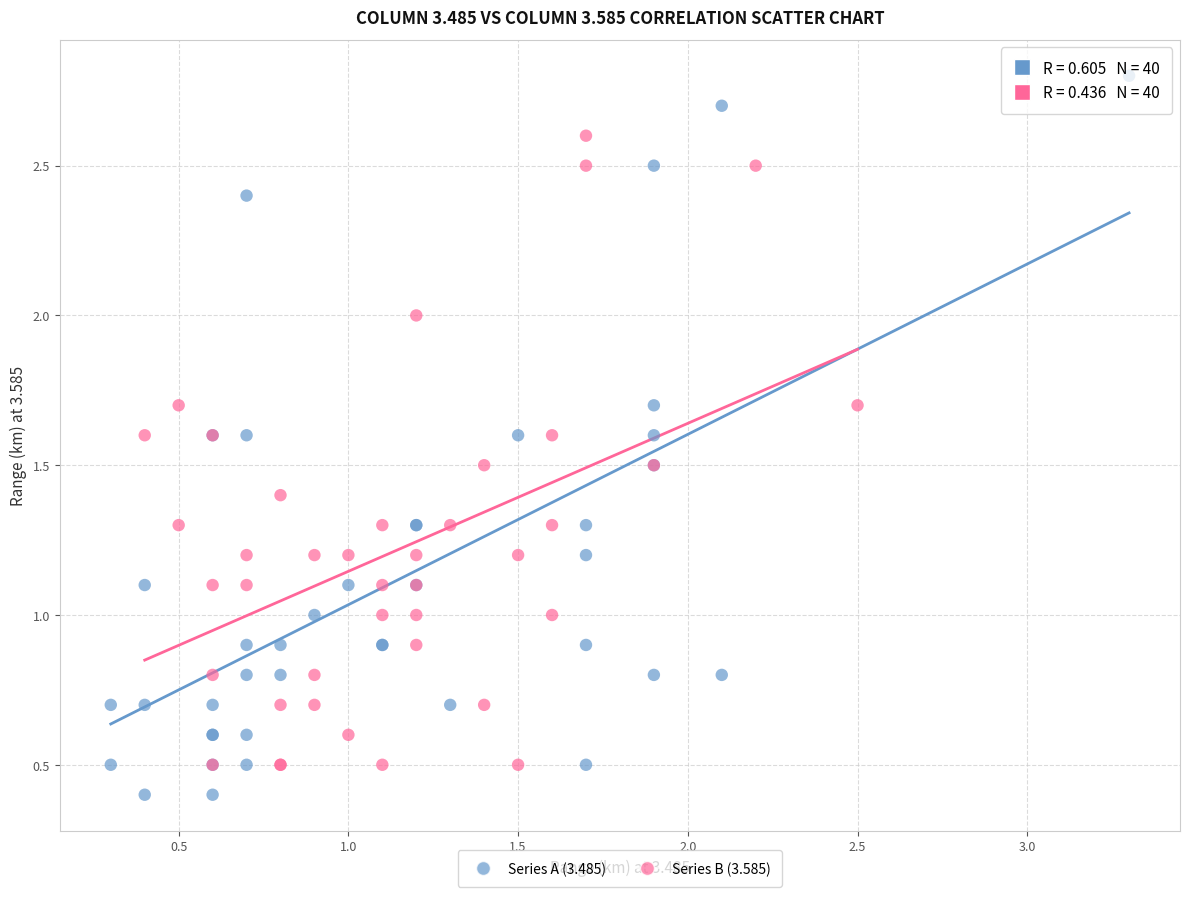

Which series has the largest Y range (max minus min)?

Series A (3.485)